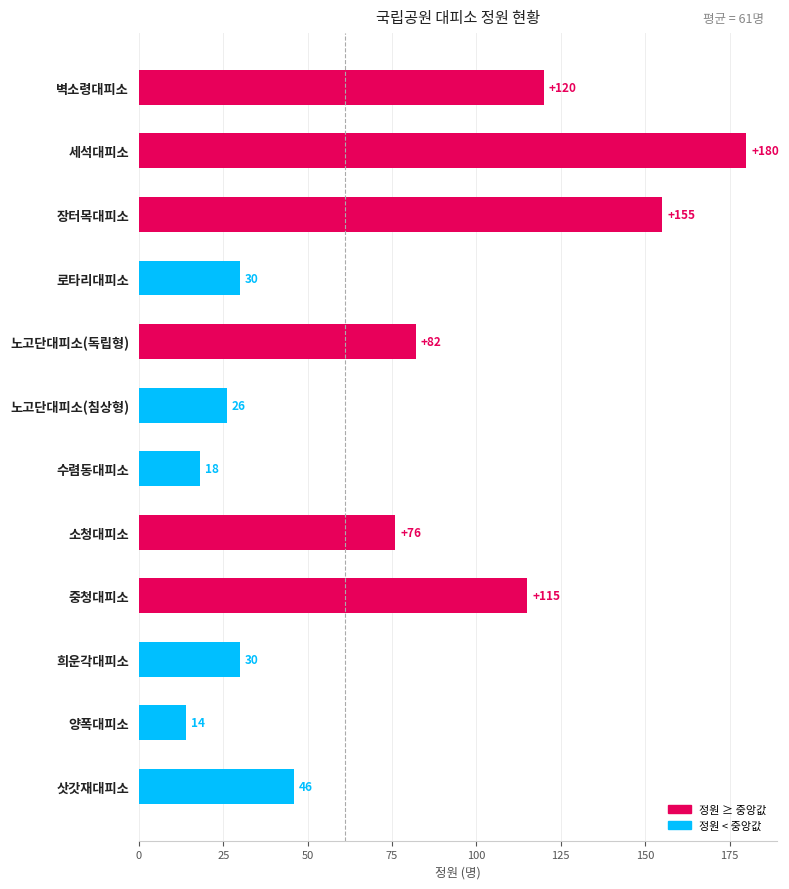

What is the change in value from 장터목대피소 to 양폭대피소?

-141